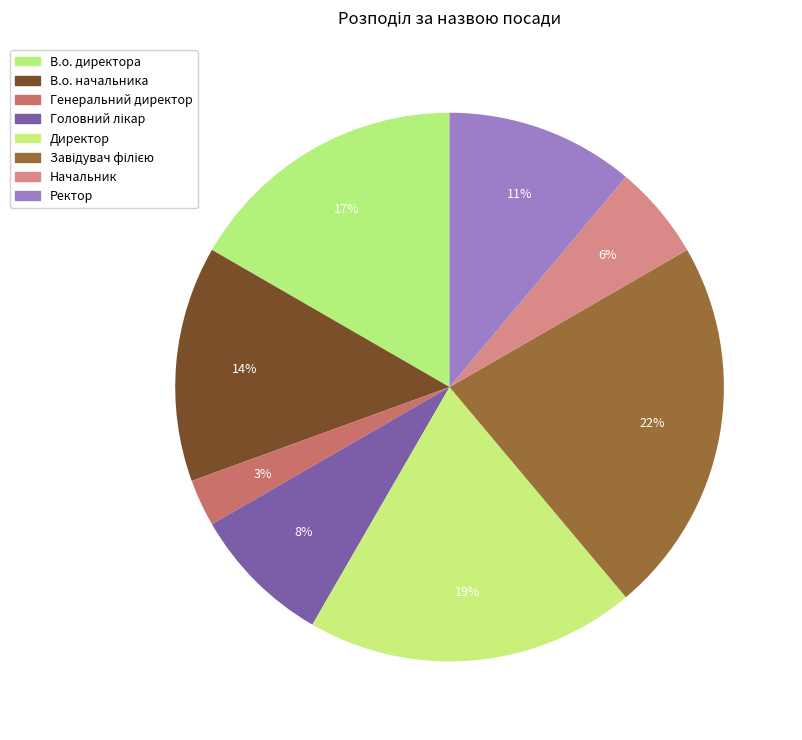

The Головний лікар slice represents 8% of the pie. True or false?

True